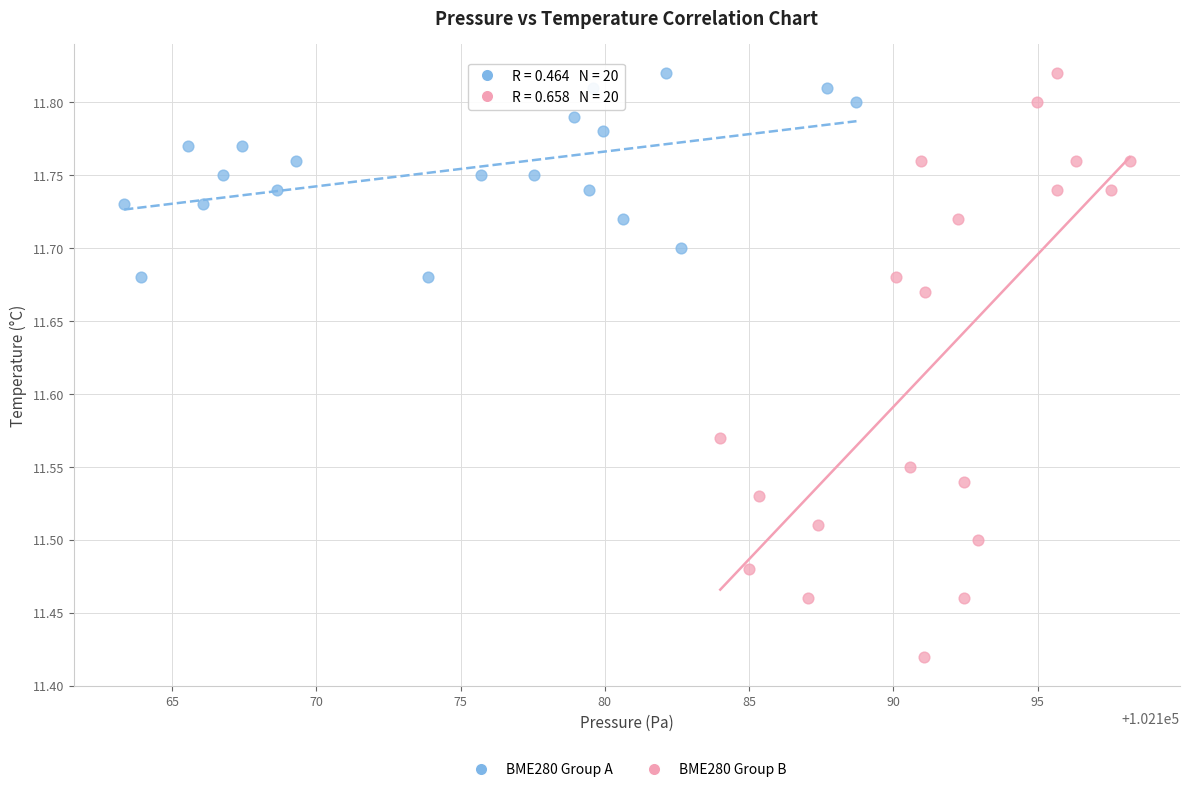

Which series contains the lowest Y value?

BME280 Group B